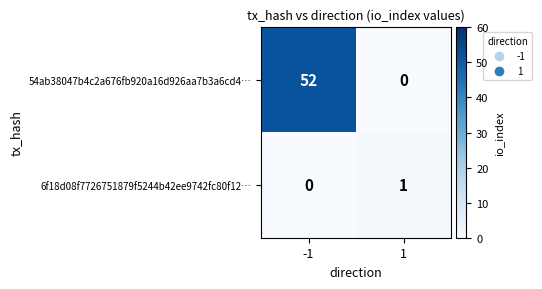

Which series changed the most between -1 and 1?

54ab38047b4c2a676fb920a16d926aa7b3a6cd4…